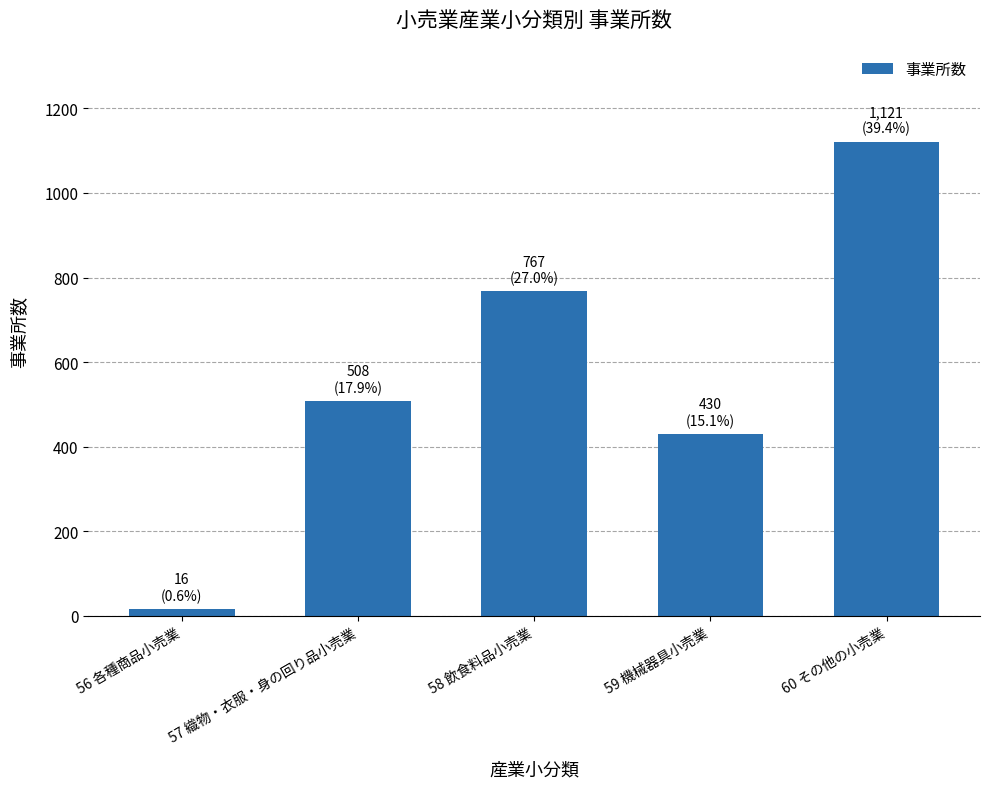

Between 59 機械器具小売業 and 58 飲食料品小売業, which is larger?

58 飲食料品小売業